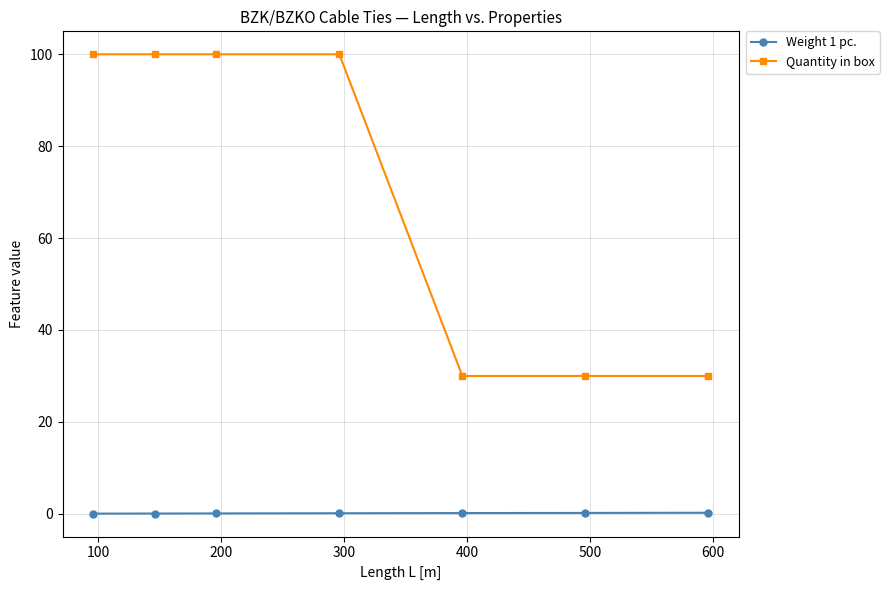

True or false: Quantity in box and Weight 1 pc. cross at least once.

False